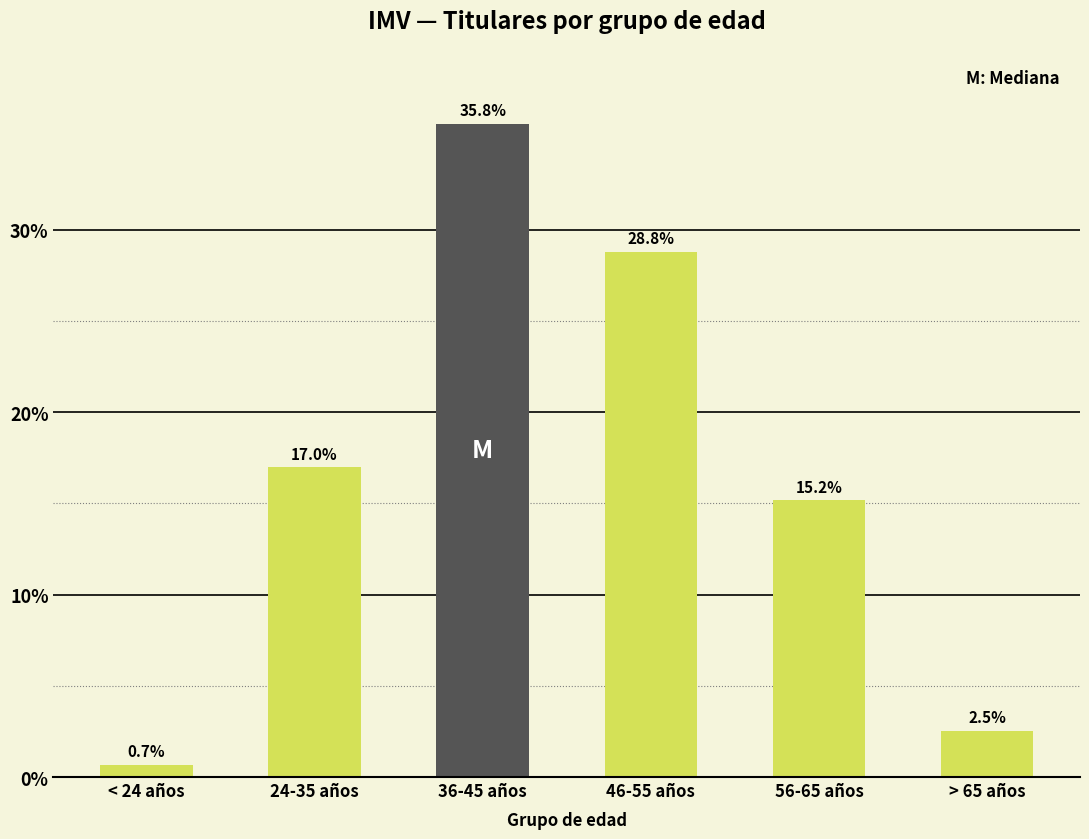

Reading left to right, what are all the values shown in this chart?

< 24 años=0.7	24-35 años=17.0	36-45 años=35.8	46-55 años=28.8	56-65 años=15.2	> 65 años=2.5